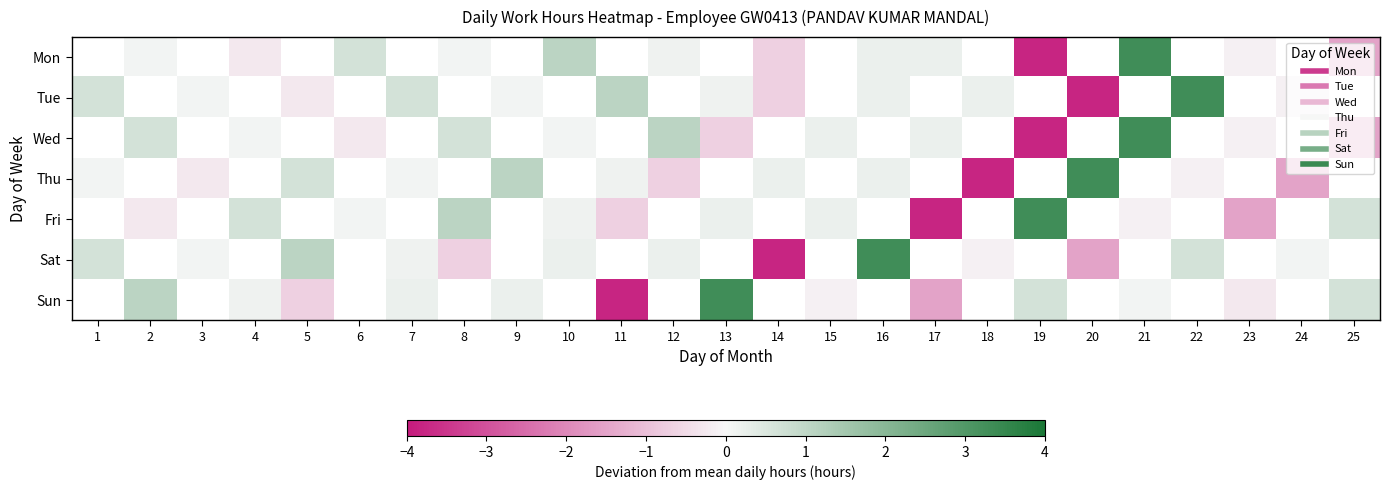

The Thu series shows 0.1 at 1. True or false?

False